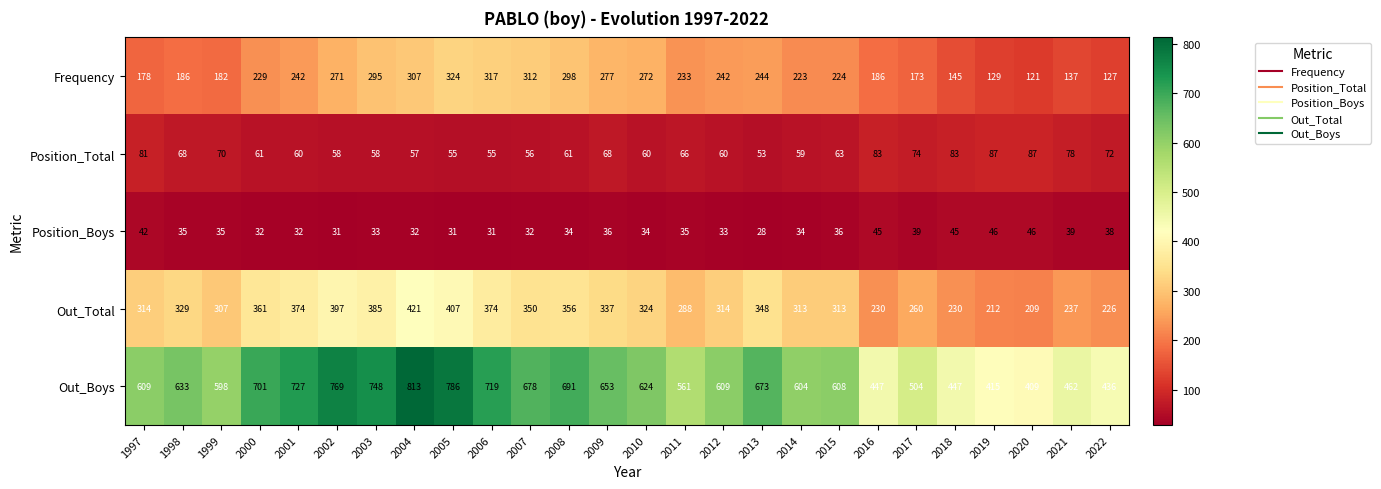

What is the total value across all series at 2003?

1519